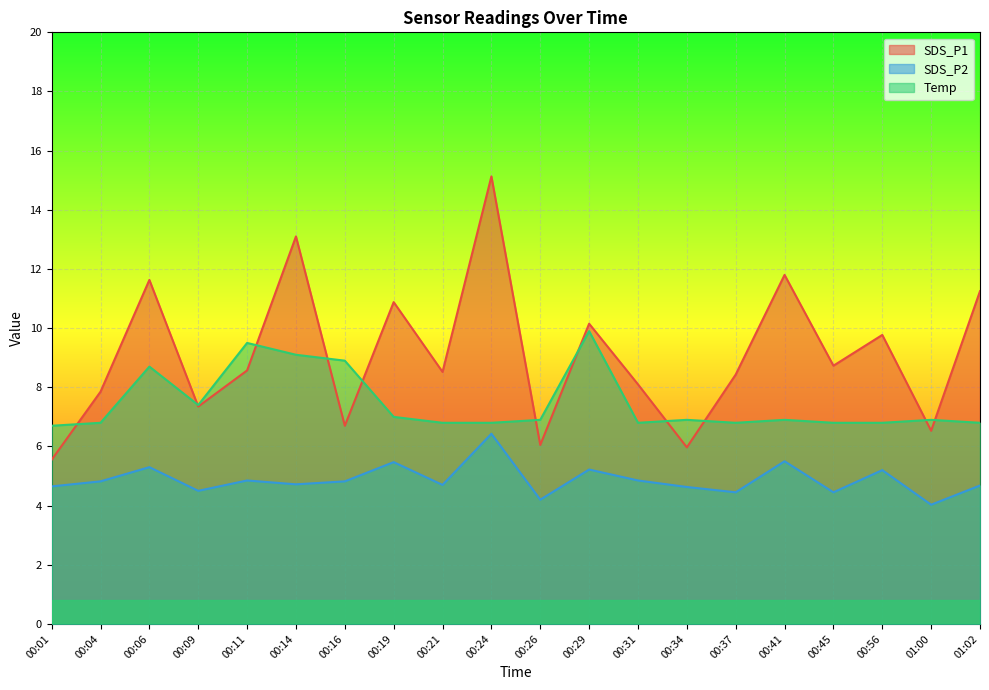

What is the approximate value of Temp at 00:21?

6.8